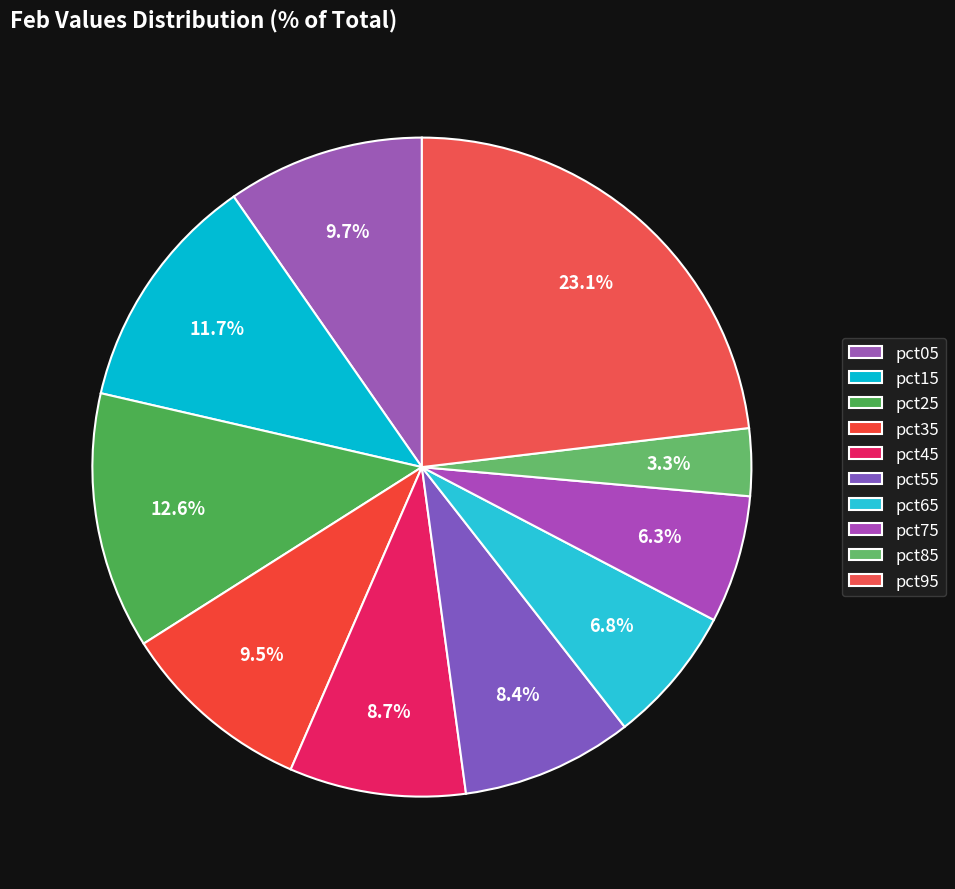

To the nearest percent, what is the average slice percentage?

10%